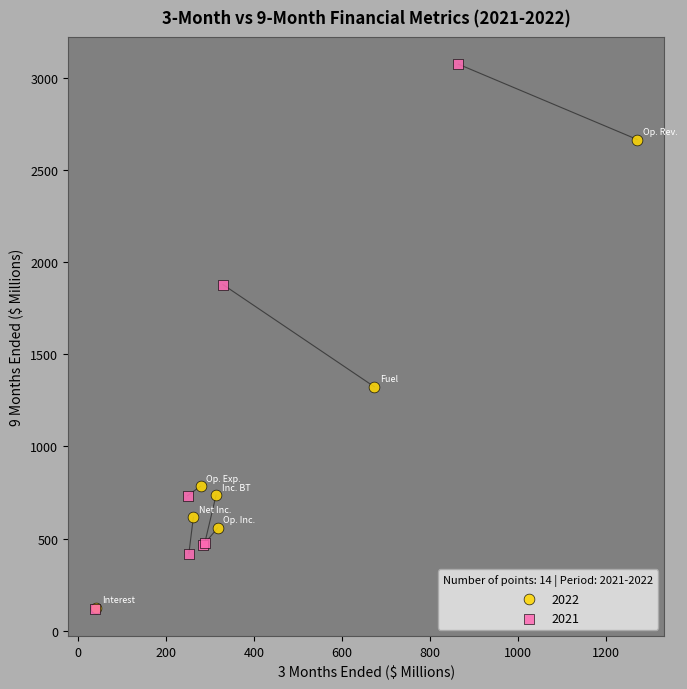

Which series contains the highest Y value?

2021